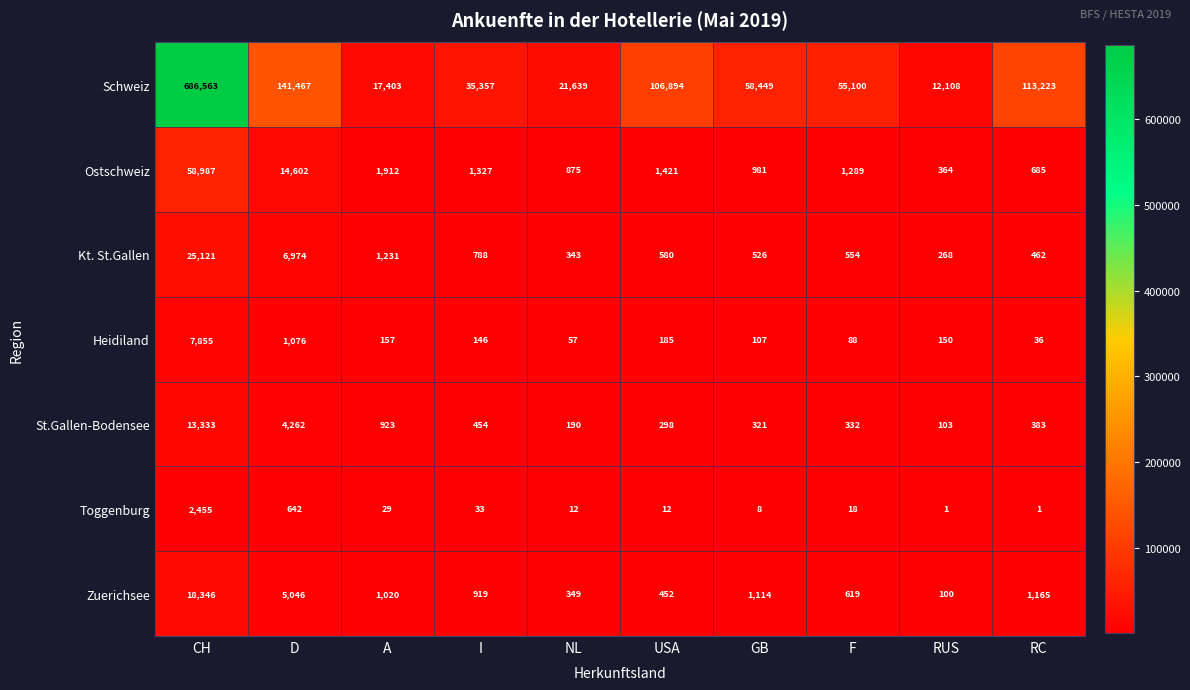

List the series in order of their peak value, lowest first.

Toggenburg, Heidiland, St.Gallen-Bodensee, Zuerichsee, Kt. St.Gallen, Ostschweiz, Schweiz